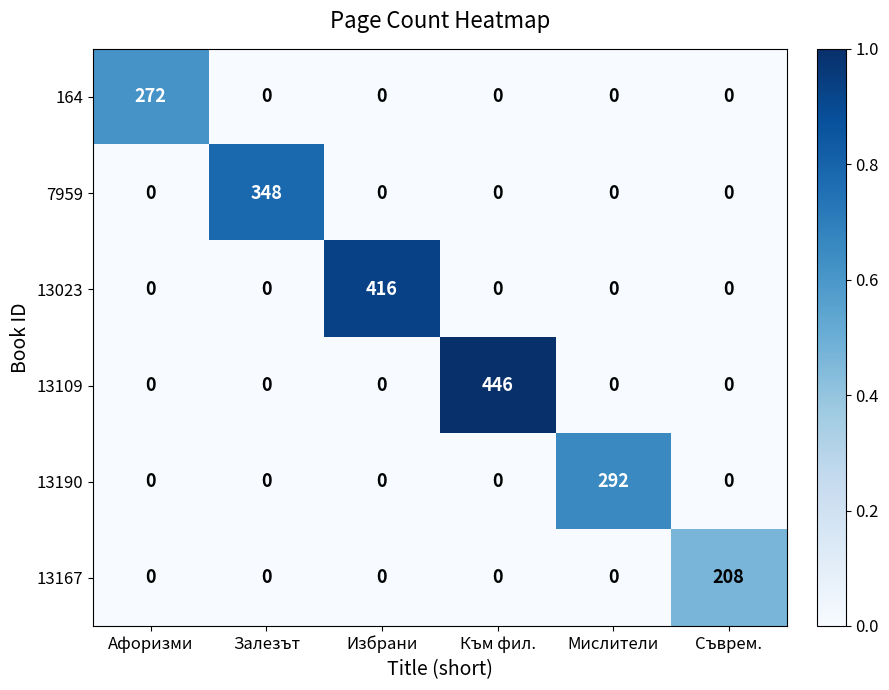

Is it true that 13167 equals 0 at Мислители?

True